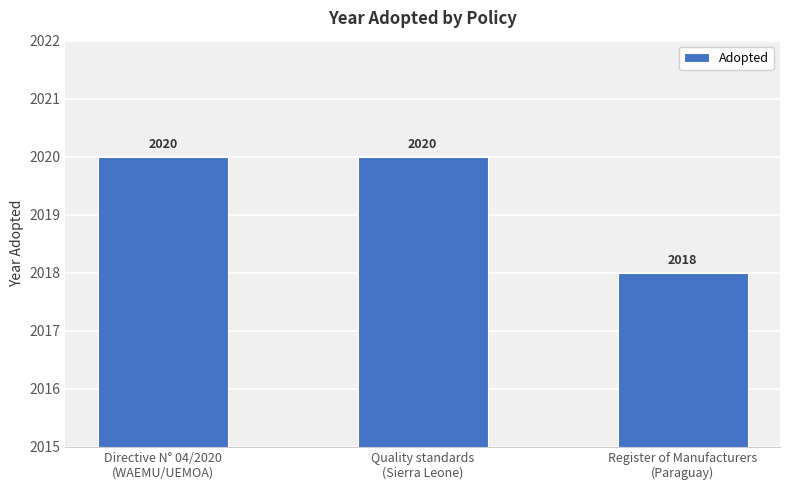

What value does the data have at Directive N° 04/2020
(WAEMU/UEMOA)?

2020